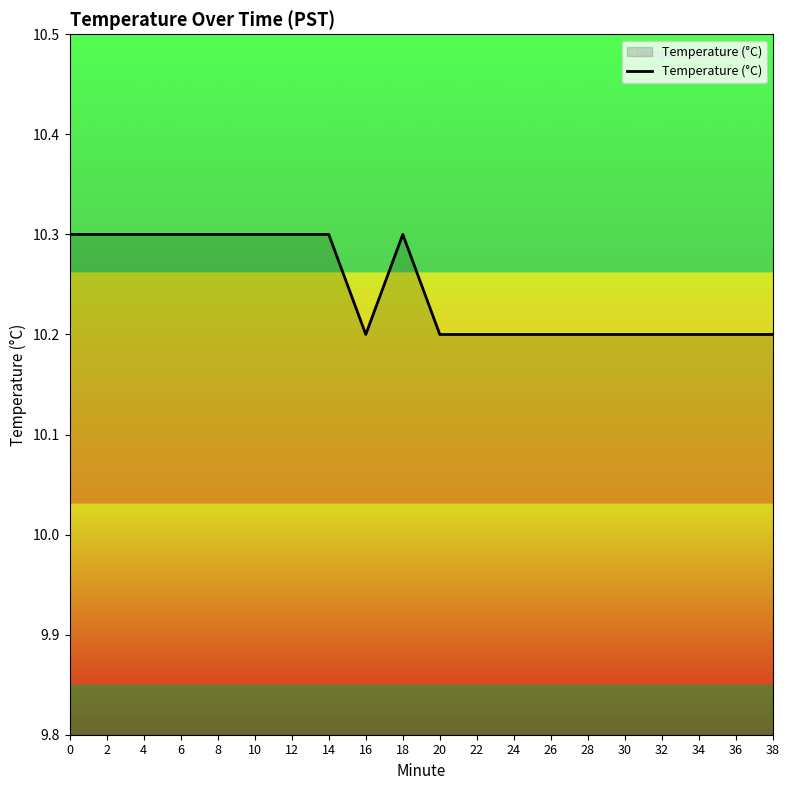

Approximately how many times larger is the value at 12 compared to 24?

1.0